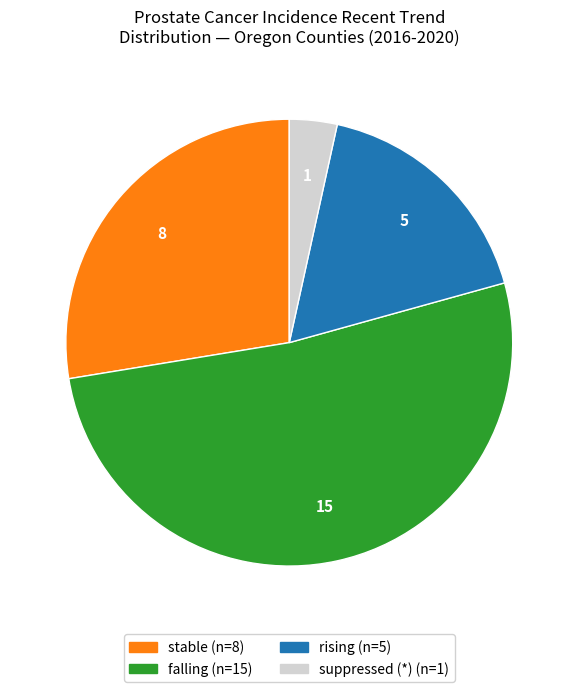

Does any single category account for the majority?

Yes